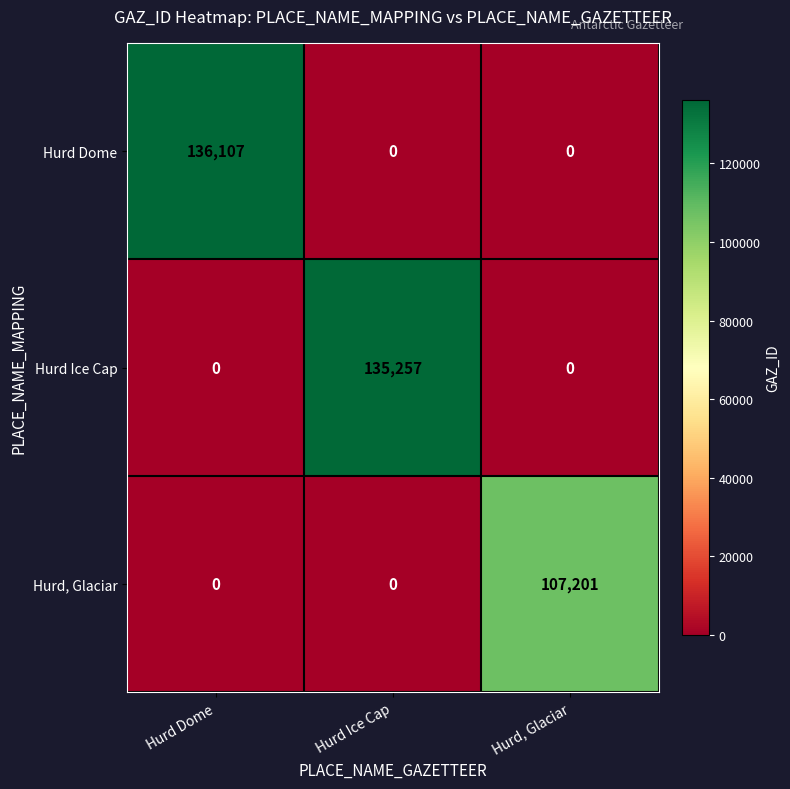

Which series has the largest total across all categories?

Hurd Dome